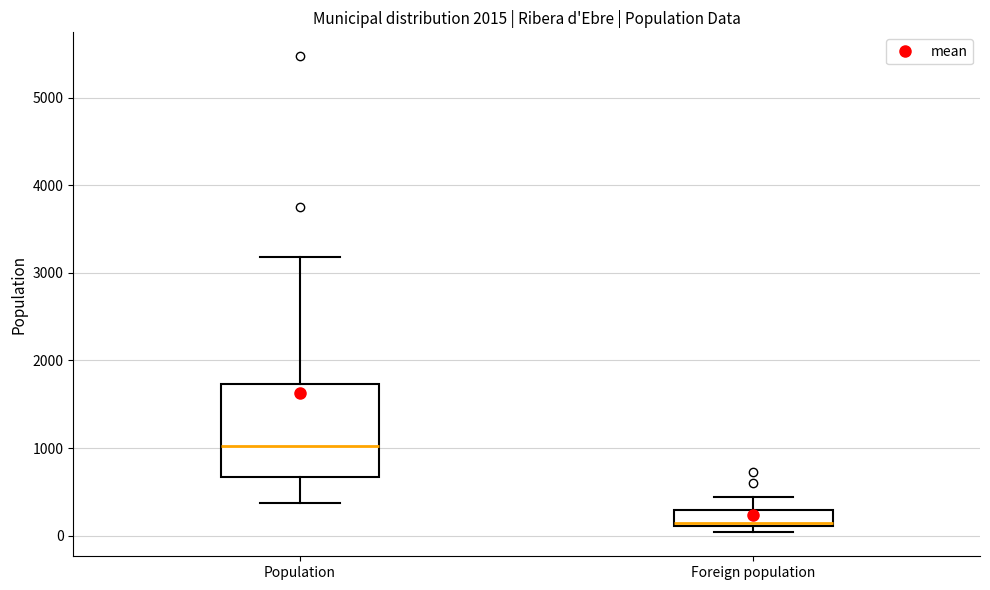

Where does the median line of the box for Population sit on the y-axis? The values are not printed on the chart, so give them approximately, as read against the axis.

1000